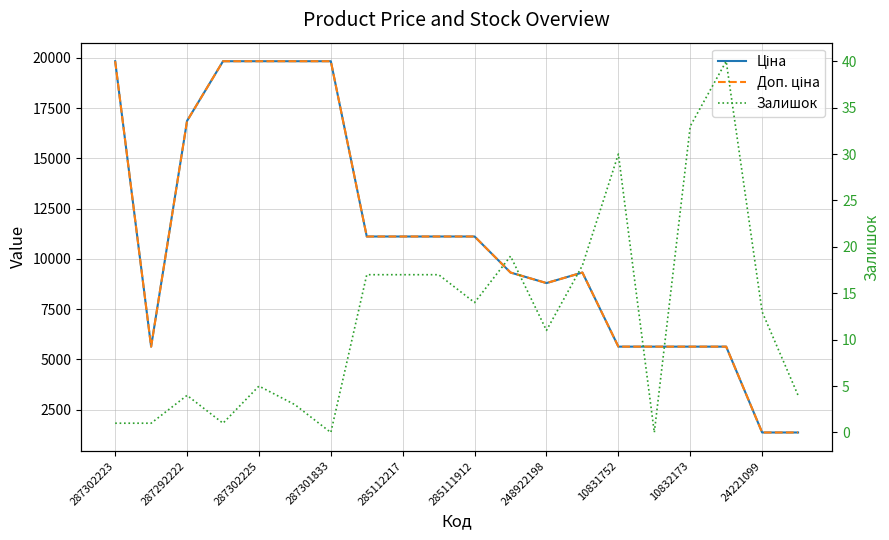

What is the label of the 14th point from the left?

13